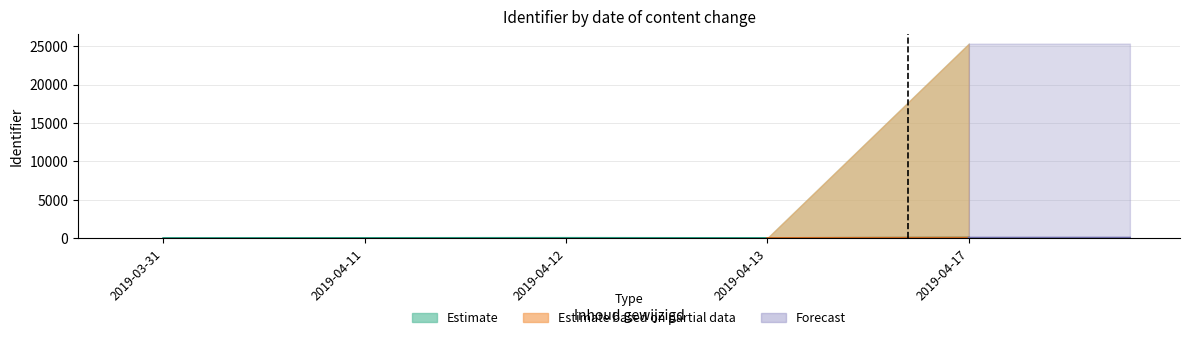

Where does the data first go above 6?

2019-04-12